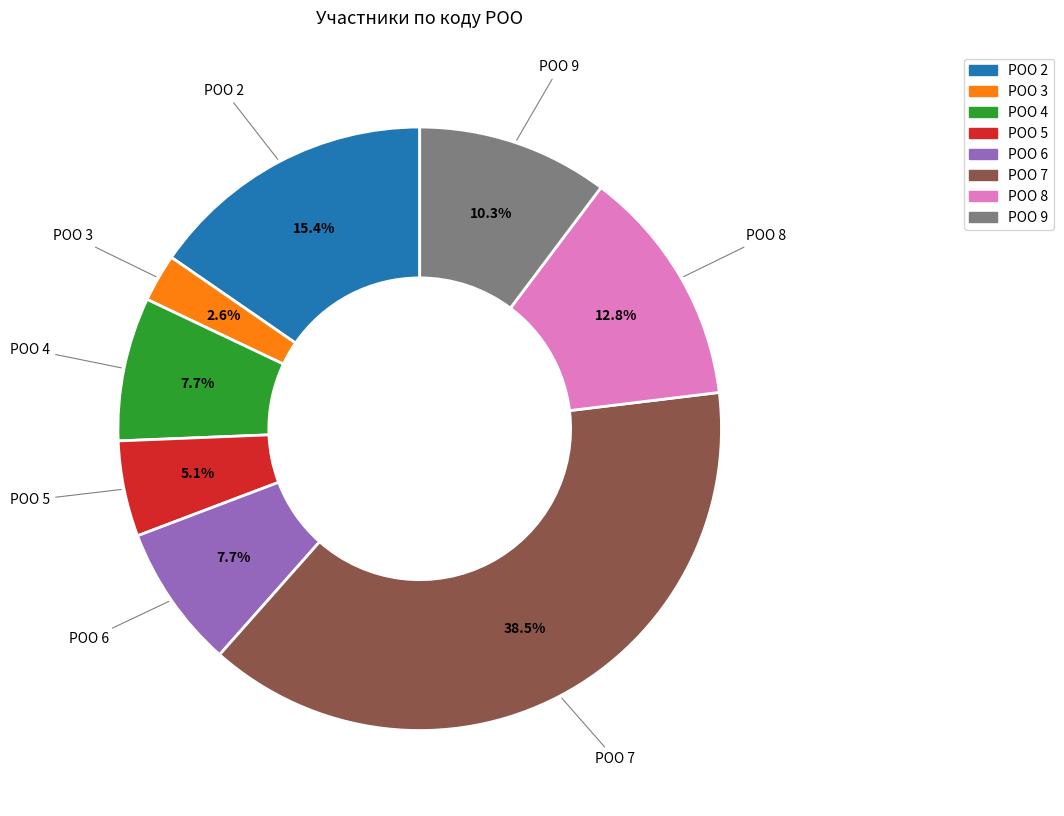

Does any single category account for the majority?

No